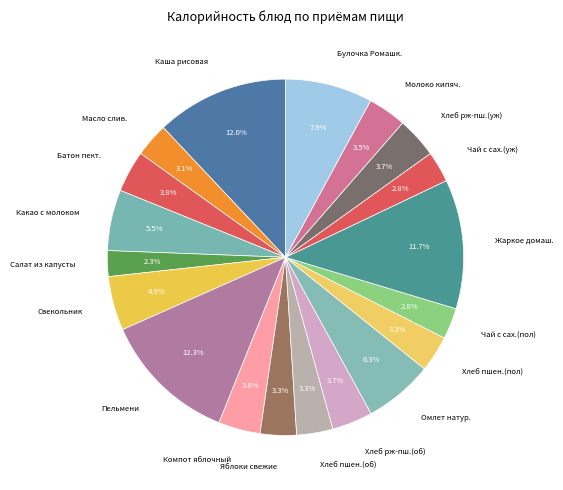

Combined, do Чай с сах.(пол) and Масло слив. account for over 50%?

No